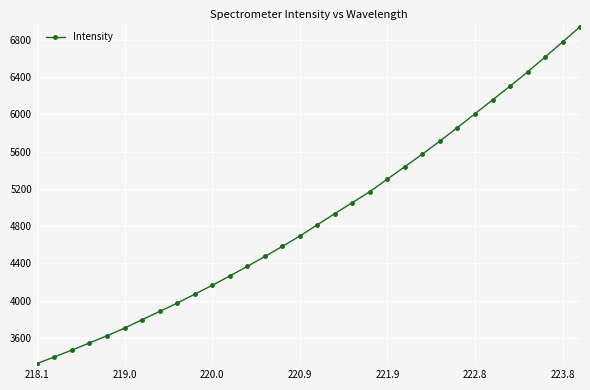

True or false: the data has more than 1 interior local peaks.

False